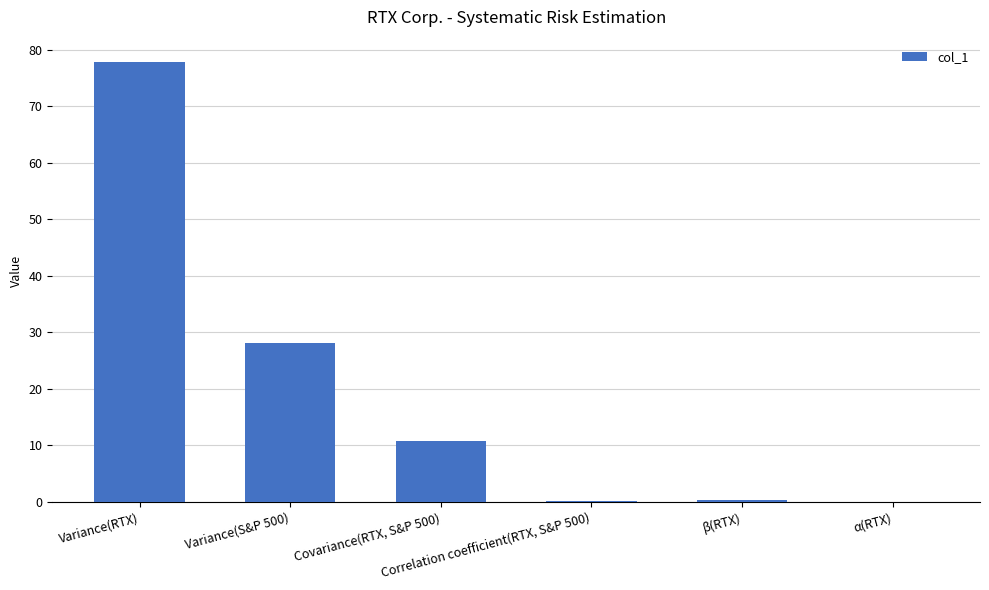

Does the chart contain stacked bars?

No